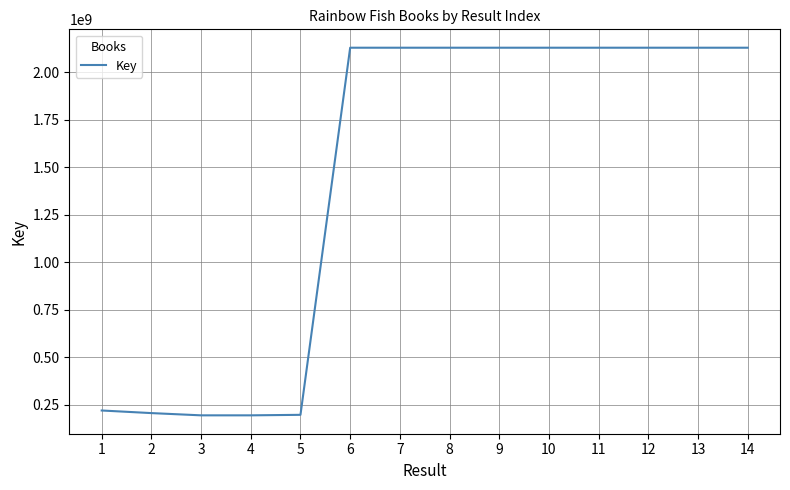

What is the ratio of the value at 13 to the value at 7?

1.0